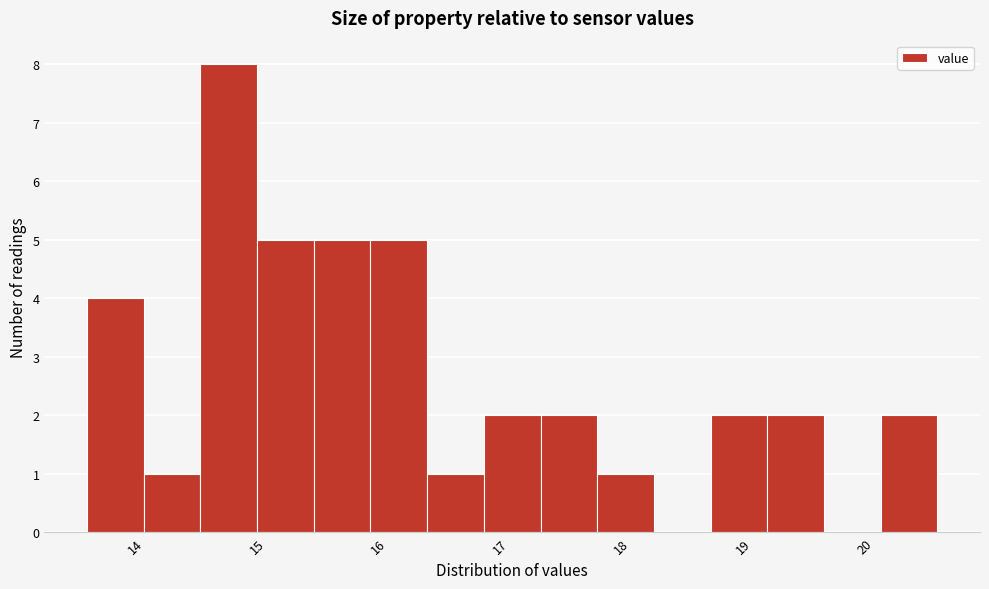

Reading left to right, list every bar in this chart as the range it spans on the x-axis followed by its height. Neither the bar edges nor the heights are printed on the chart, so give them approximately, as read against the axes.

13.6 to 14.1: 4
14.1 to 14.5: 1
14.5 to 15.0: 8
15.0 to 15.5: 5
15.5 to 15.9: 5
15.9 to 16.4: 5
16.4 to 16.9: 1
16.9 to 17.3: 2
17.3 to 17.8: 2
17.8 to 18.3: 1
18.3 to 18.7: 0
18.7 to 19.2: 2
19.2 to 19.7: 2
19.7 to 20.1: 0
20.1 to 20.6: 2